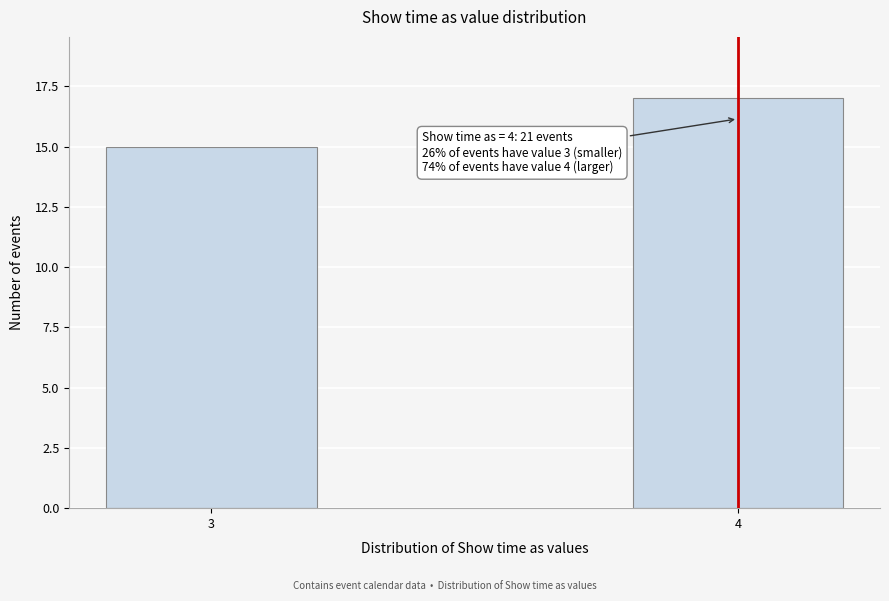

Reading left to right, what are all the values shown in this chart?

3=15	4=17